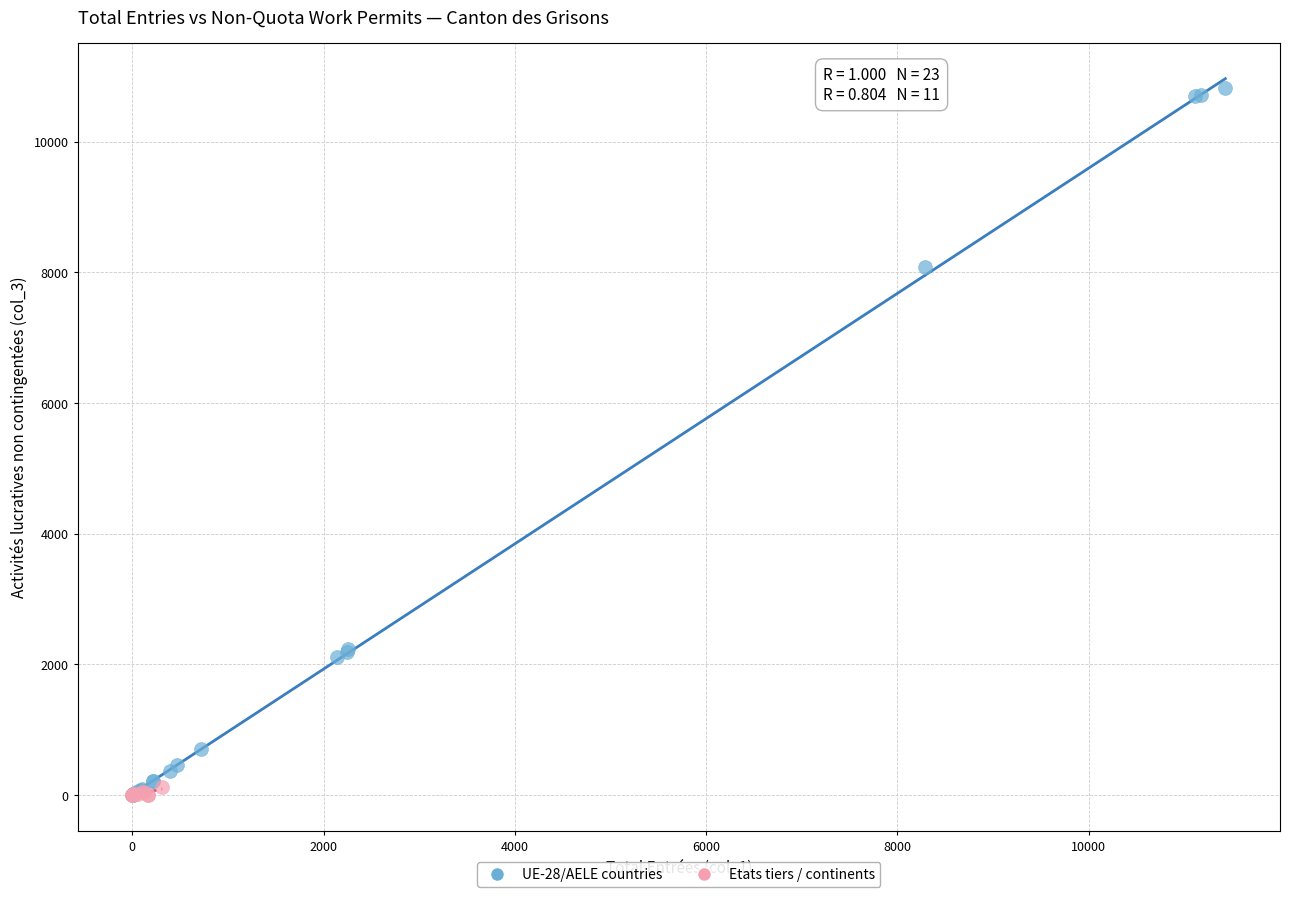

What are all the series names shown in the legend?

UE-28/AELE countries, Etats tiers / continents